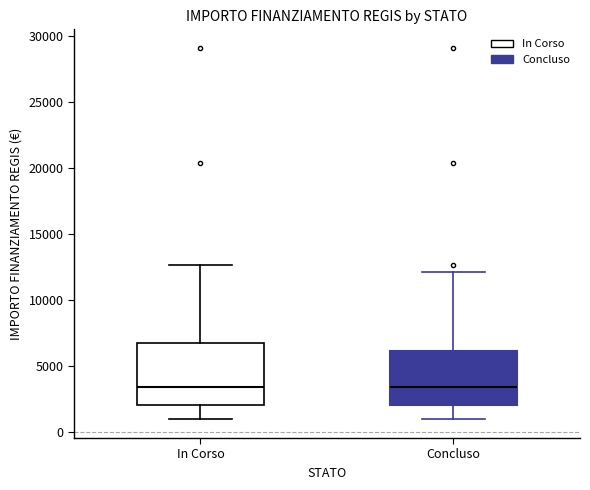

Reading left to right, read every box against the y-axis: the position of its median line, the range the box covers, and the ends of its whiskers. The values are not printed on the chart, so give them approximately, as read against the axis.

In Corso: median 3500, box 2000 to 7000, whiskers 1000 to 12500
Concluso: median 3500, box 2000 to 6000, whiskers 1000 to 12000